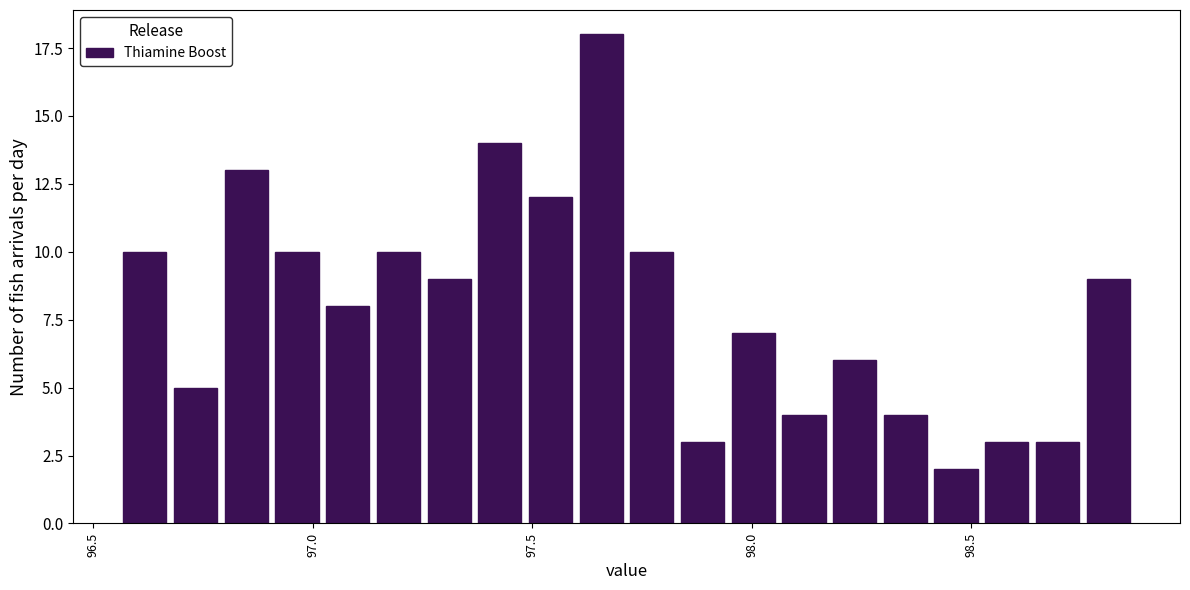

Read against the x-axis, roughly where is the centre of the tallest bar?

97.65